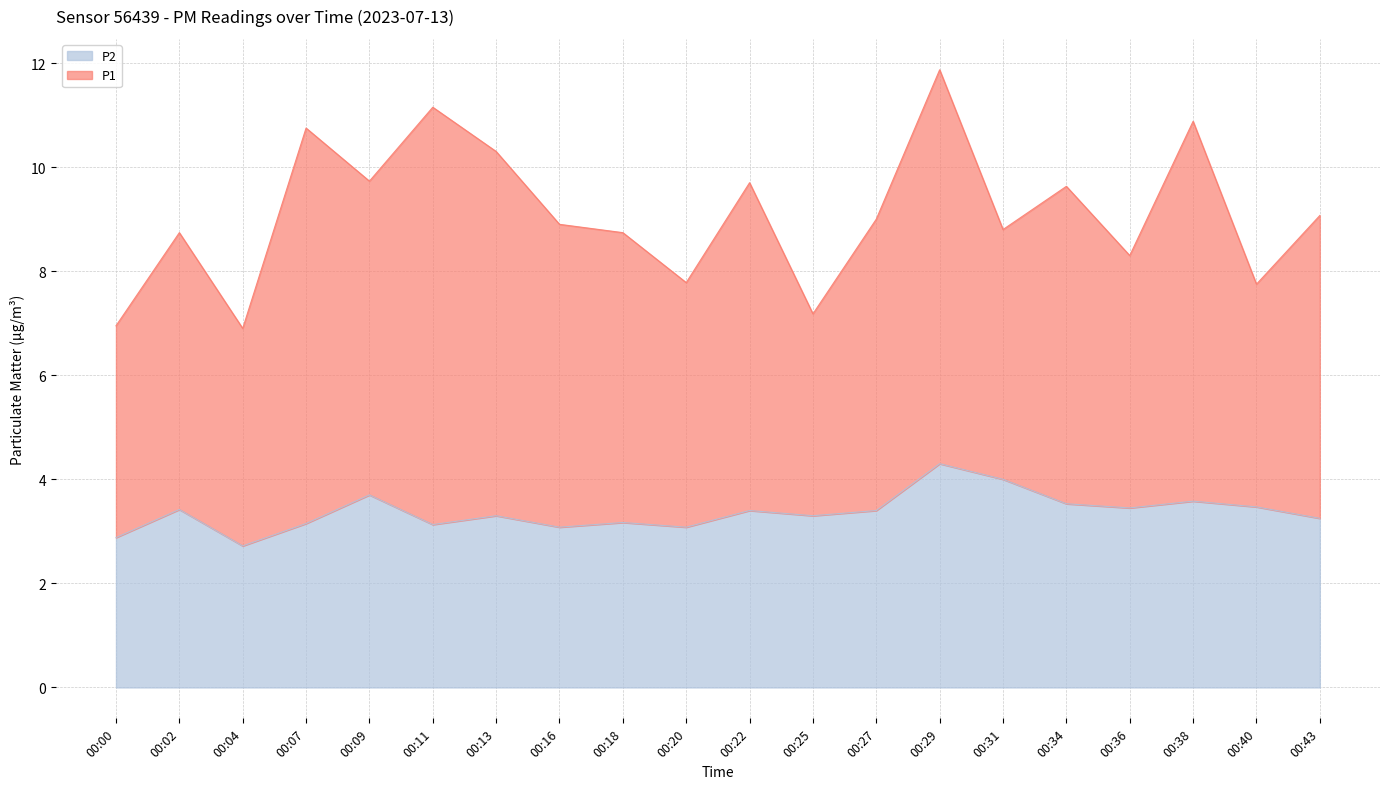

True or false: the data has more than 1 interior local peaks.

True